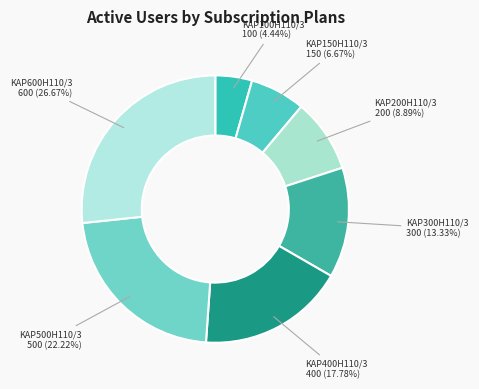

To the nearest percent, what is the difference between the largest and smallest slice percentages?

22%